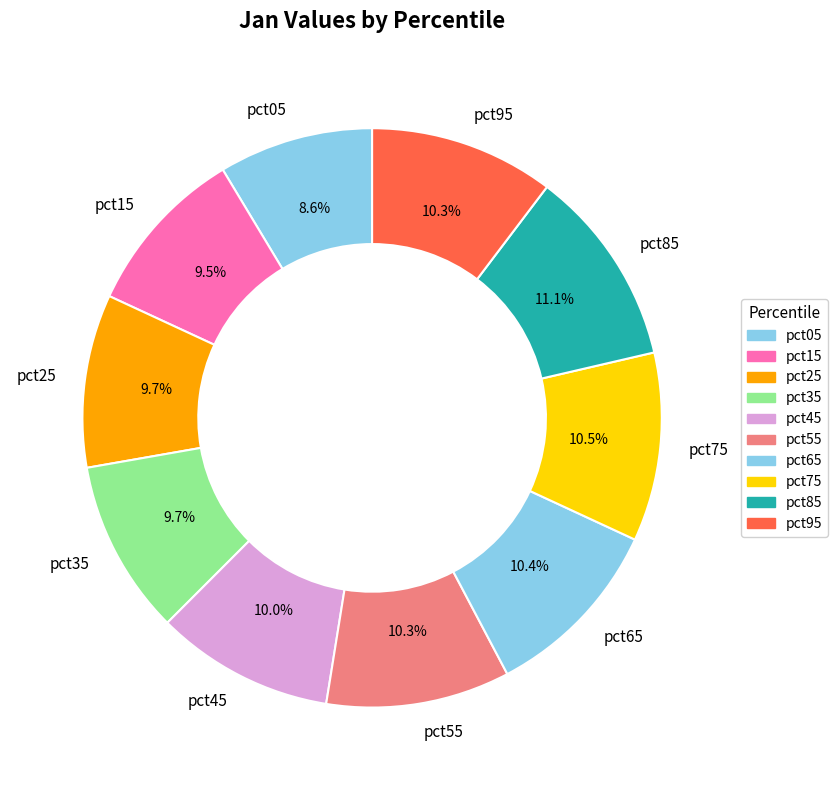

Which has a higher value, pct55 or pct05?

pct55